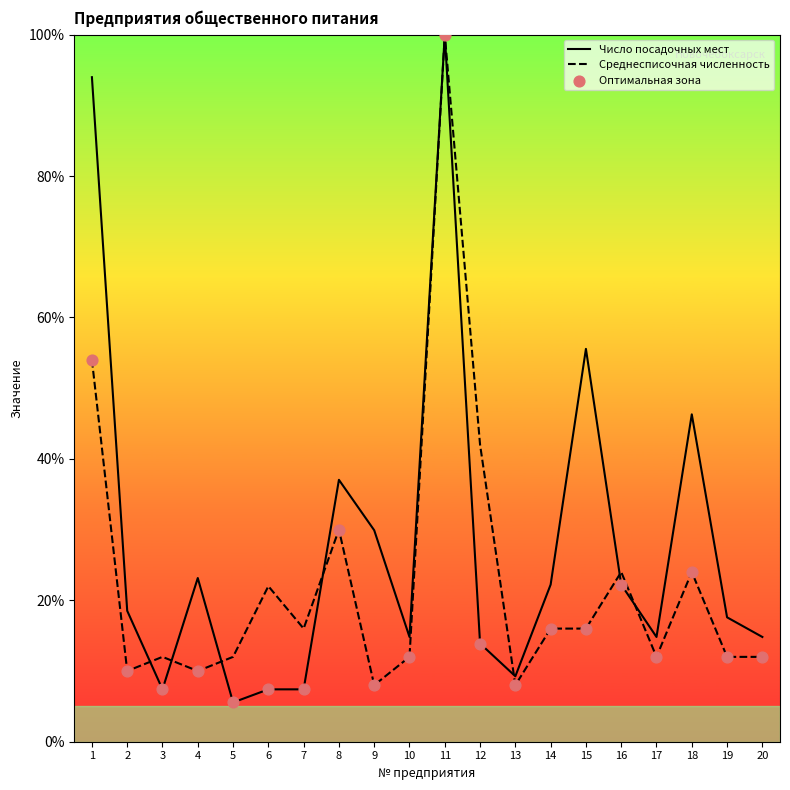

Which series reaches the minimum Y coordinate?

Число посадочных мест